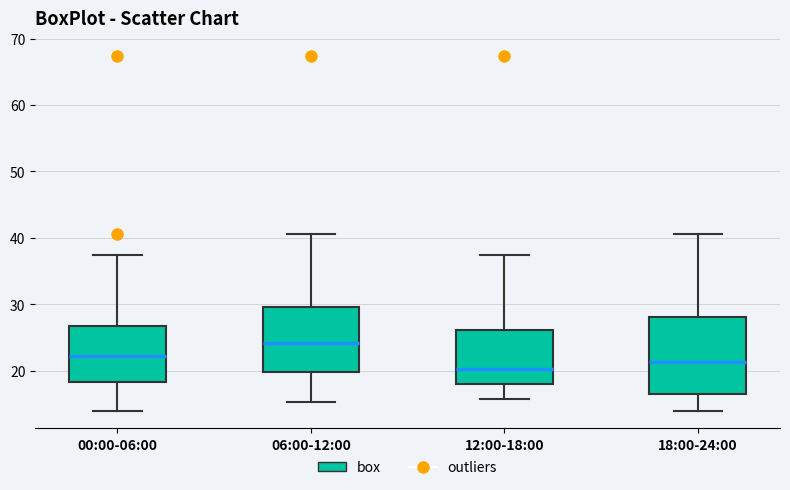

Reading left to right, read every box against the y-axis: the position of its median line, the range the box covers, and the ends of its whiskers. The values are not printed on the chart, so give them approximately, as read against the axis.

00:00-06:00: median 22, box 18 to 27, whiskers 14 to 38
06:00-12:00: median 24, box 20 to 30, whiskers 15 to 41
12:00-18:00: median 20, box 18 to 26, whiskers 16 to 38
18:00-24:00: median 21, box 16 to 28, whiskers 14 to 41